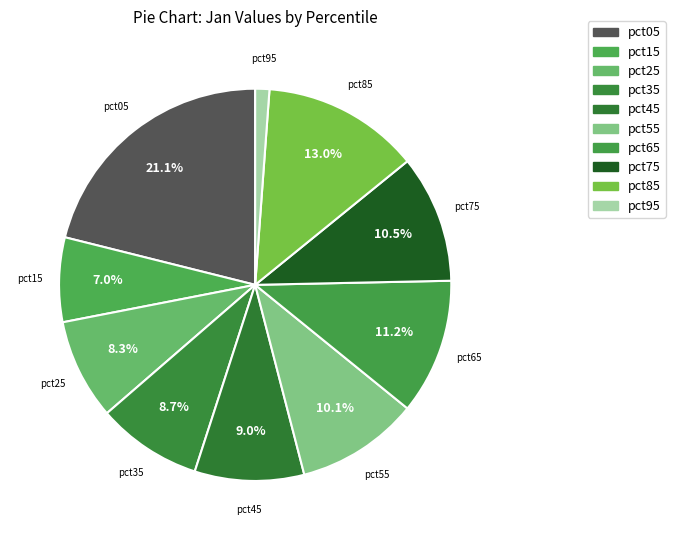

Between pct05 and pct65, which is larger?

pct05